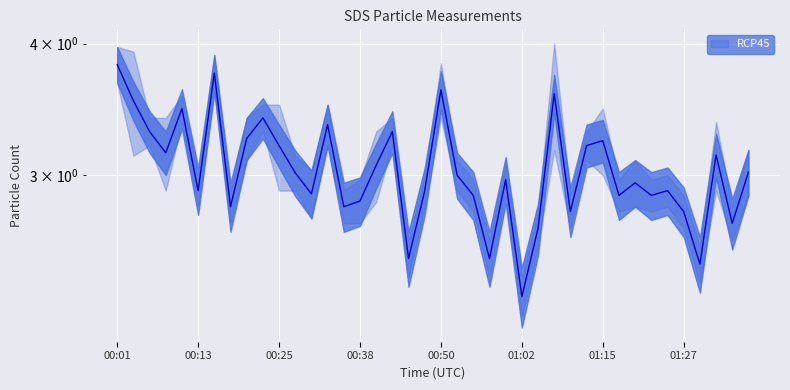

Is this an area chart (filled region under the line)?

No